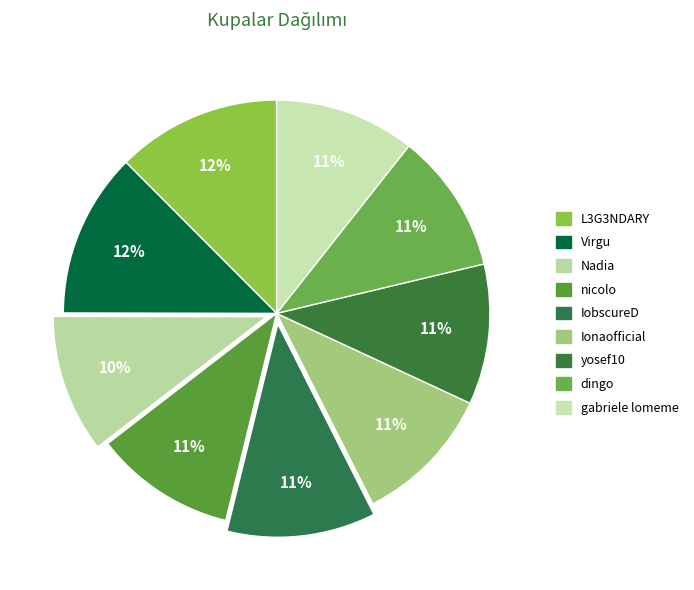

The Ionaofficial slice represents 2% of the pie. True or false?

False